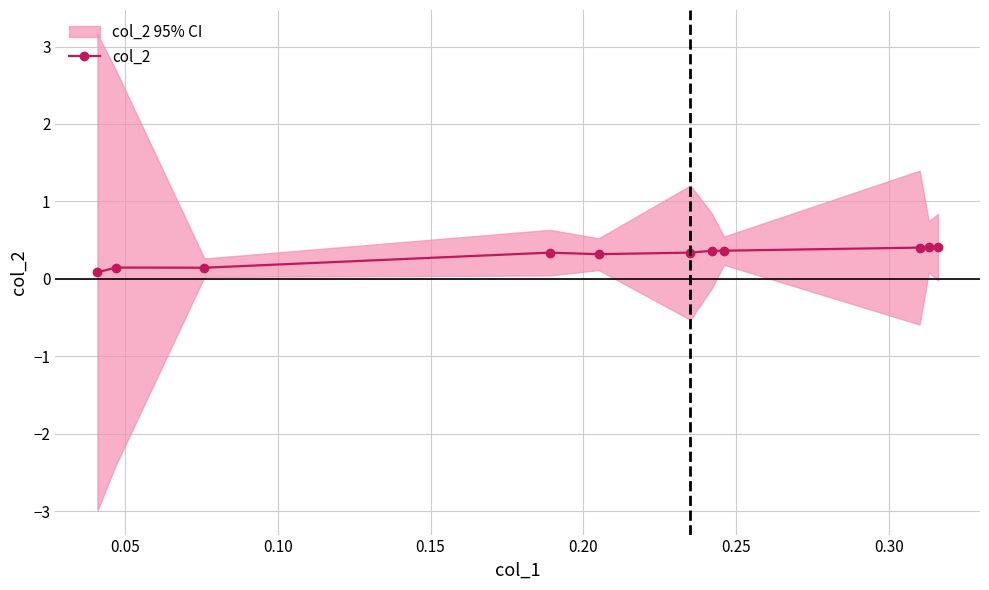

What is the value of the col_2 point at the 5th from the left?

0.3